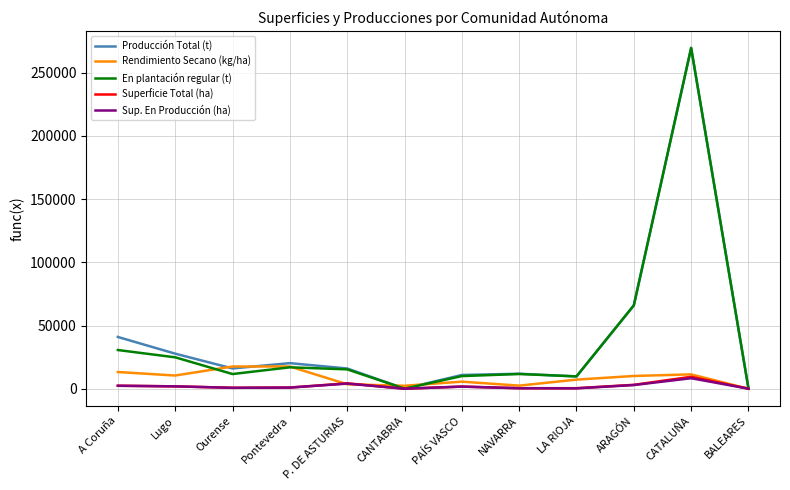

Where is En plantación regular (t) nearest to the value 134898?

ARAGÓN